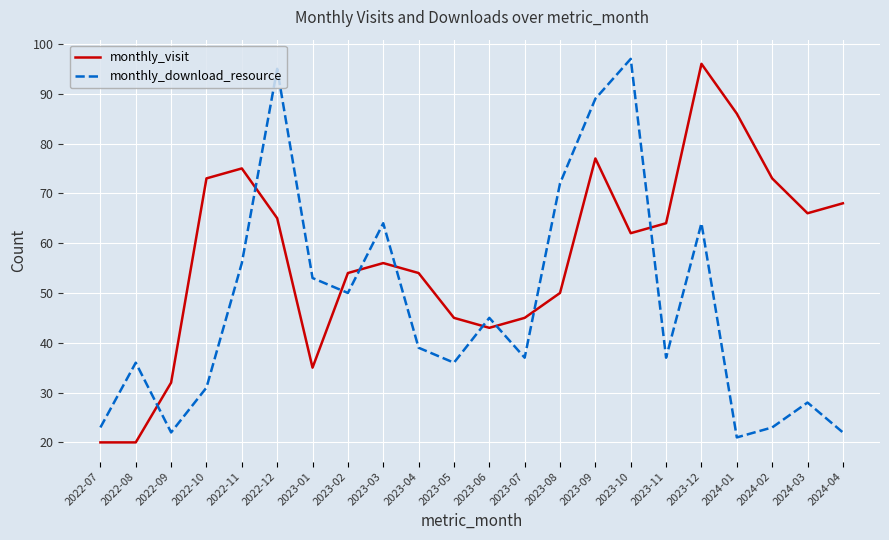

The monthly_visit series shows 40 at 2023-11. True or false?

False